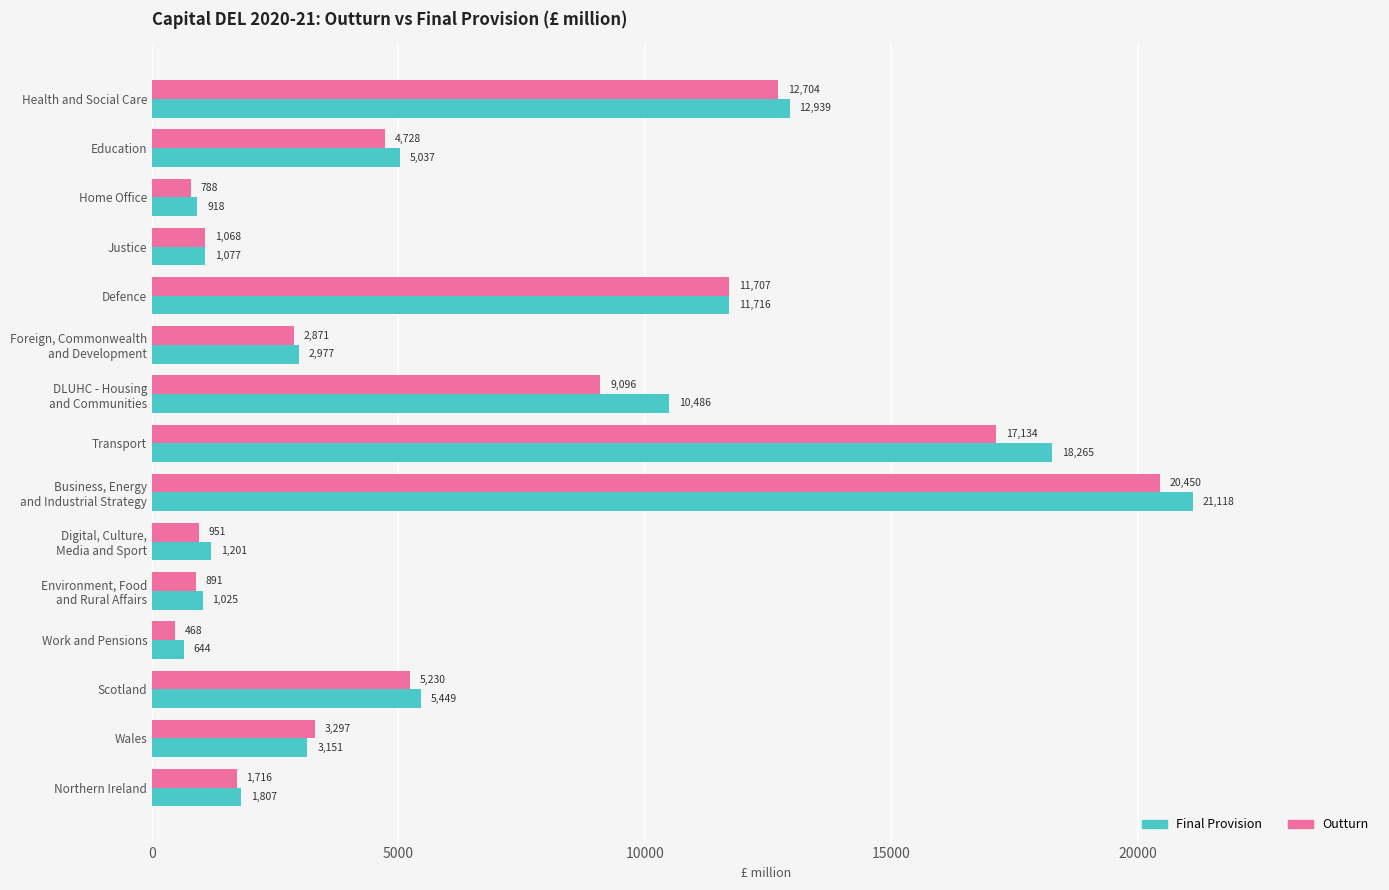

How many values in the Outturn series are below 3297?

7